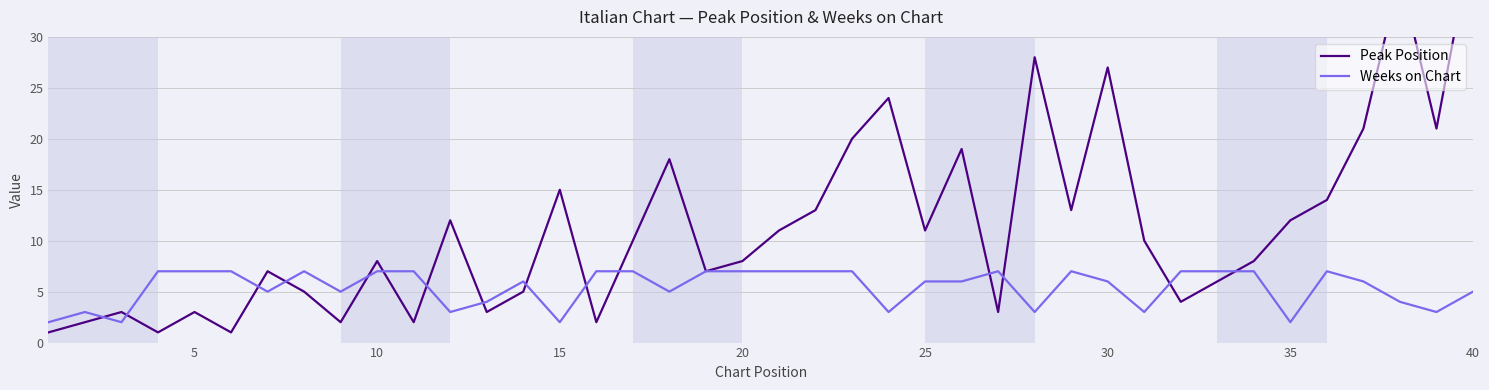

Which series has the widest spread of values?

Peak Position